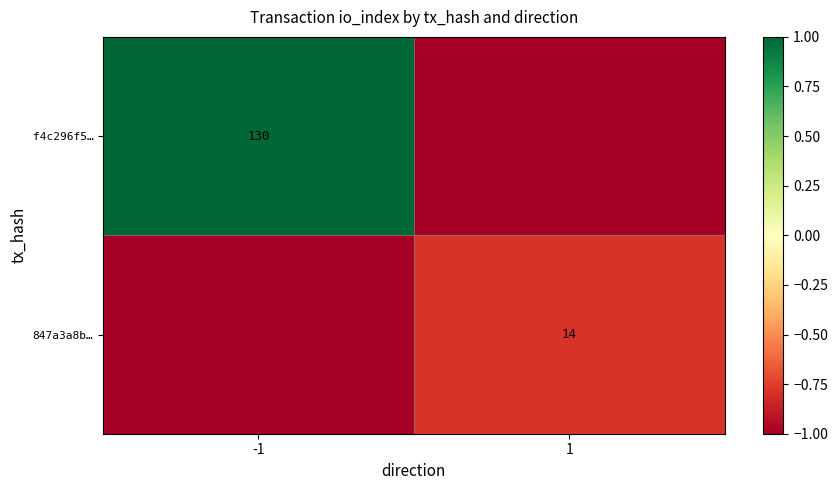

The value of 847a3a8b… at 1 is 14. True or false?

True